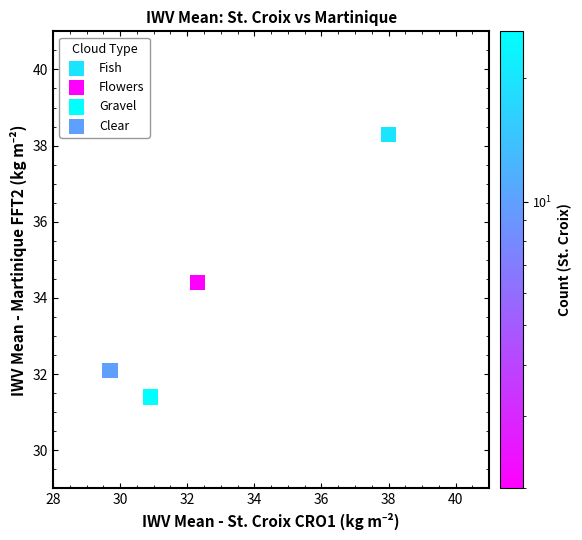

Which series reaches the maximum Y coordinate?

Fish